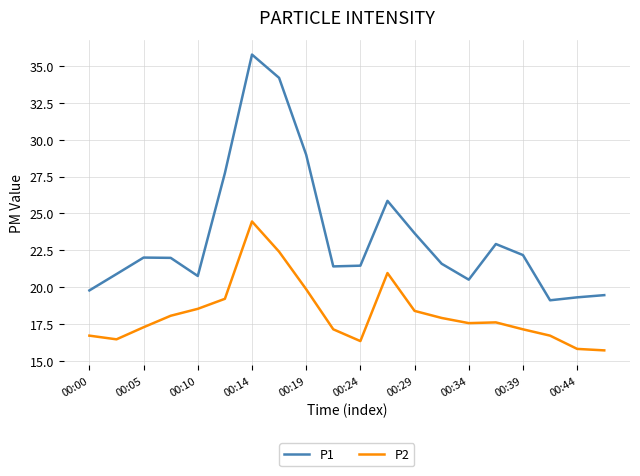

Which series has the largest total across all categories?

P1